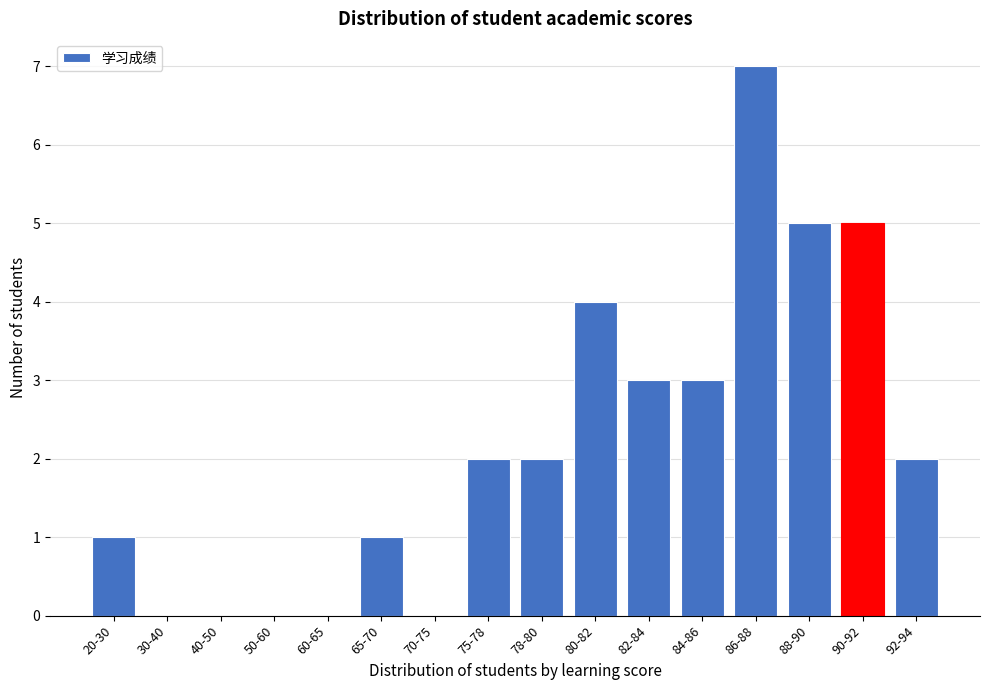

Reading right to left, list all the values displayed in this chart.

92-94=2	90-92=5	88-90=5	86-88=7	84-86=3	82-84=3	80-82=4	78-80=2	75-78=2	70-75=0	65-70=1	60-65=0	50-60=0	40-50=0	30-40=0	20-30=1